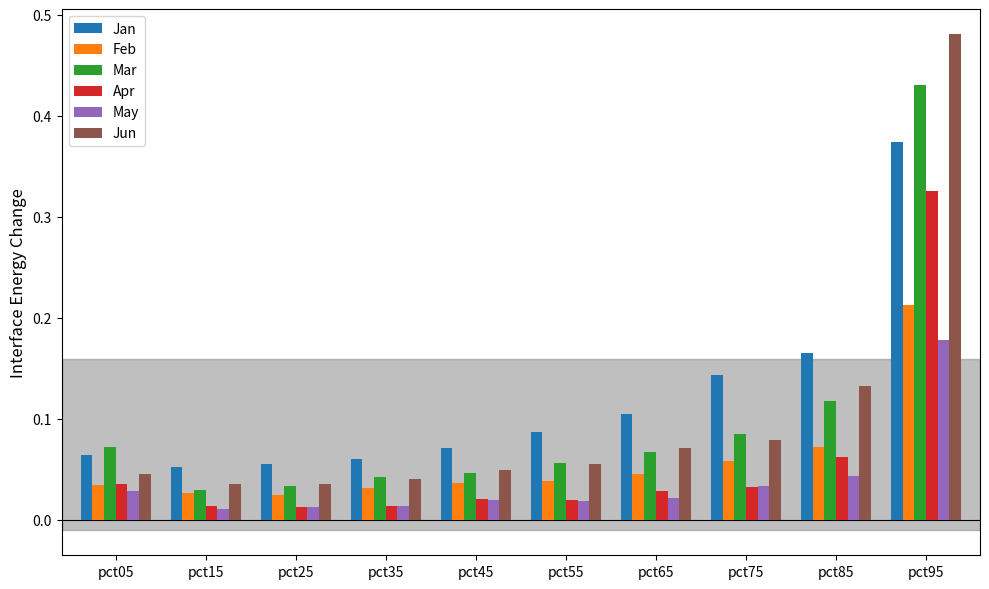

At which label does Jan reach its peak?

pct95